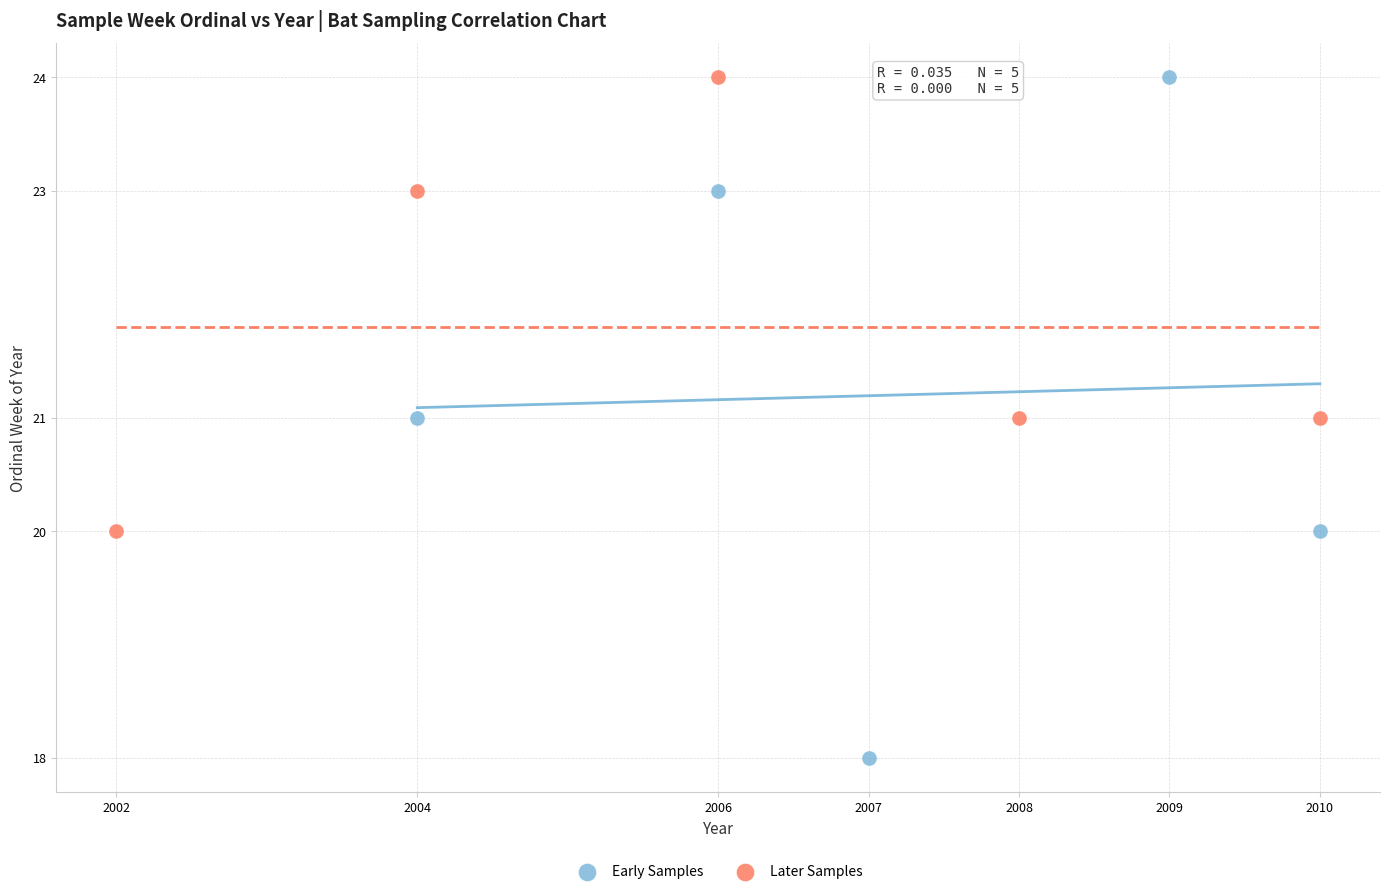

Which series reaches the minimum Y coordinate?

Early Samples